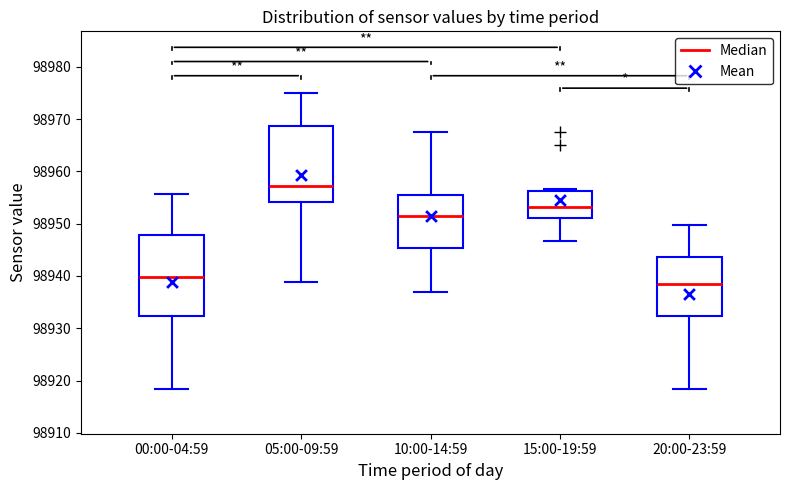

Reading left to right, read every box against the y-axis: the position of its median line, the range the box covers, and the ends of its whiskers. The values are not printed on the chart, so give them approximately, as read against the axis.

00:00-04:59: median 98940, box 98932 to 98948, whiskers 98918 to 98956
05:00-09:59: median 98957, box 98954 to 98969, whiskers 98939 to 98975
10:00-14:59: median 98951, box 98945 to 98956, whiskers 98937 to 98967
15:00-19:59: median 98953, box 98951 to 98956, whiskers 98947 to 98957
20:00-23:59: median 98938, box 98932 to 98944, whiskers 98918 to 98950